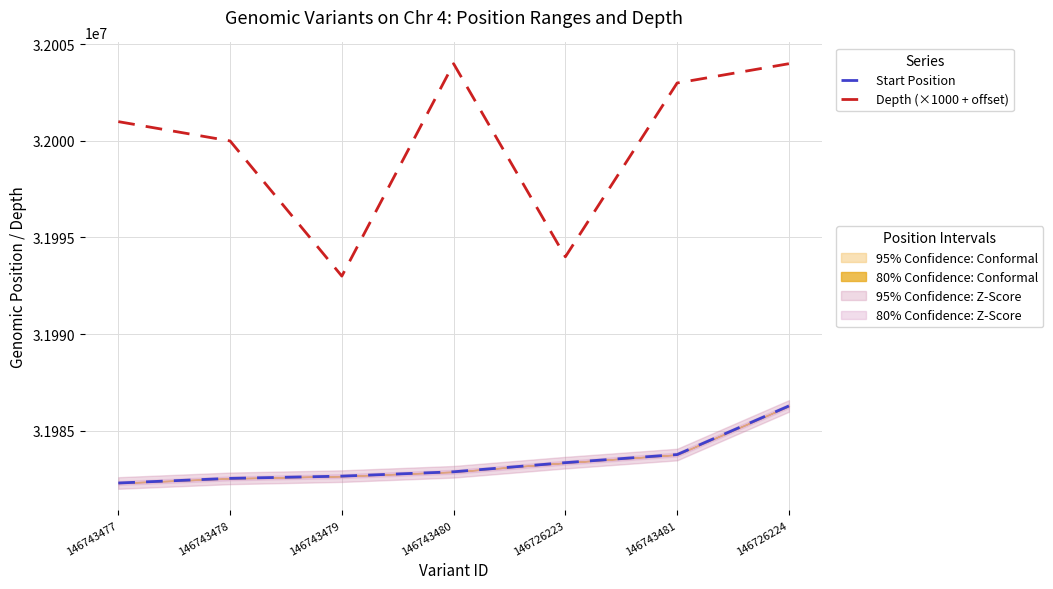

True or false: Depth (×1000 + offset) and Start Position intersect in this chart.

False